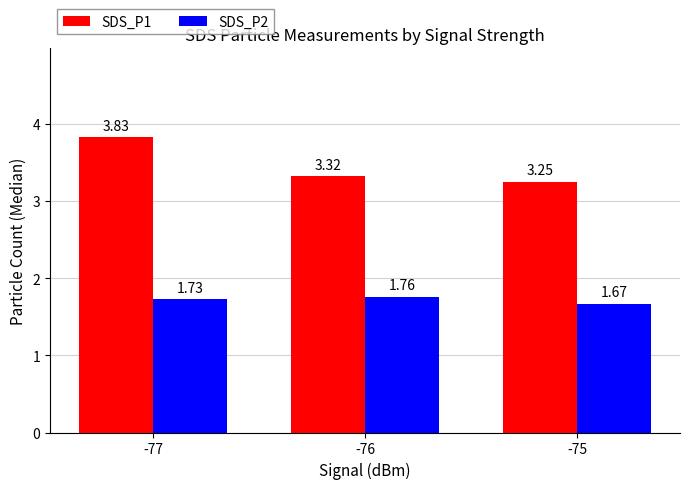

Rank the series at -75 from highest to lowest value.

SDS_P1, SDS_P2